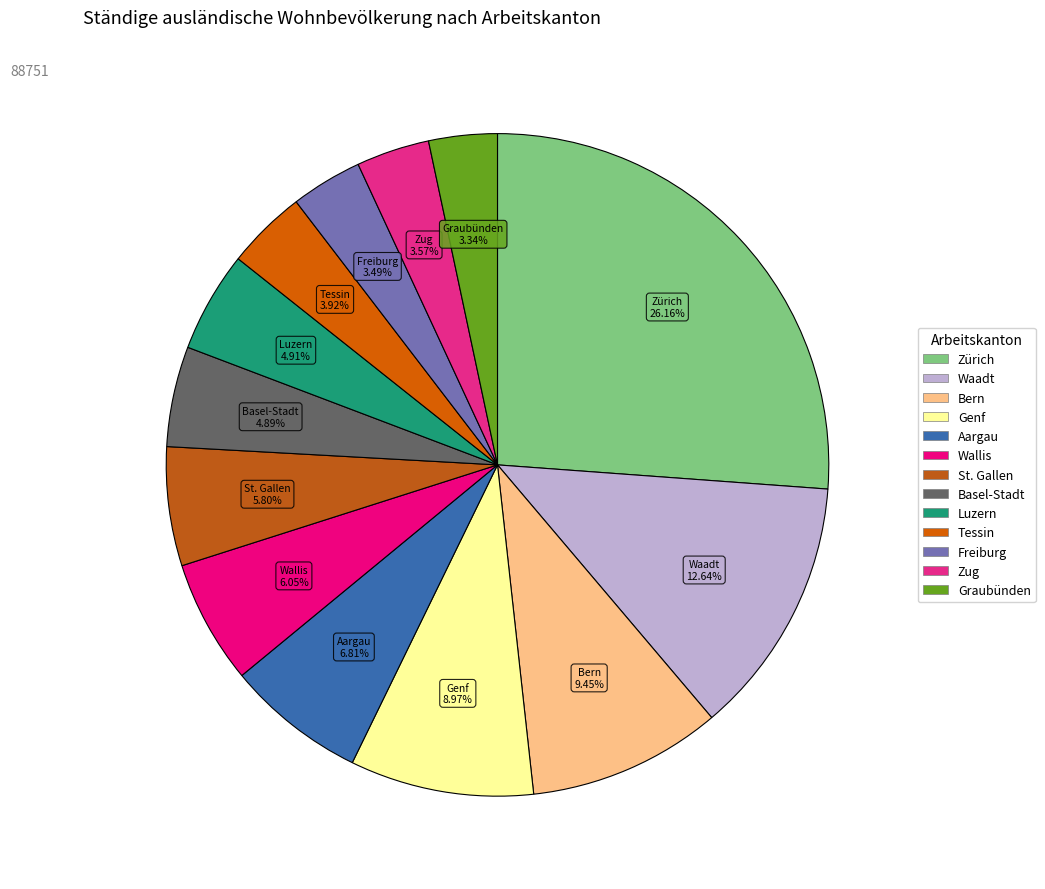

Between Luzern and Graubünden, which is larger?

Luzern